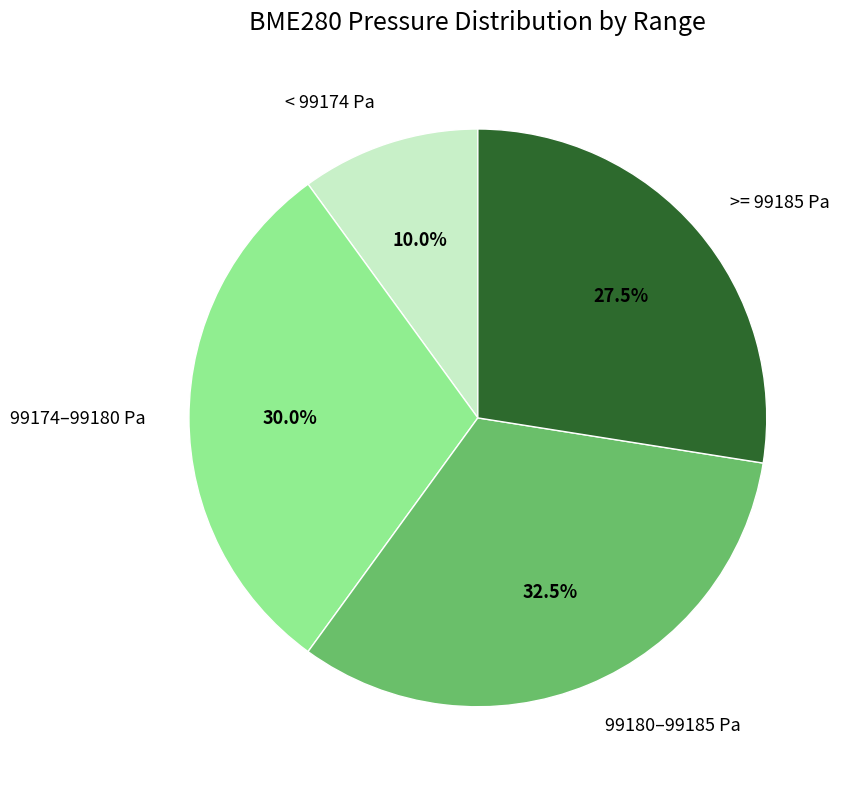

What is the largest slice in the pie chart?

99180–99185 Pa